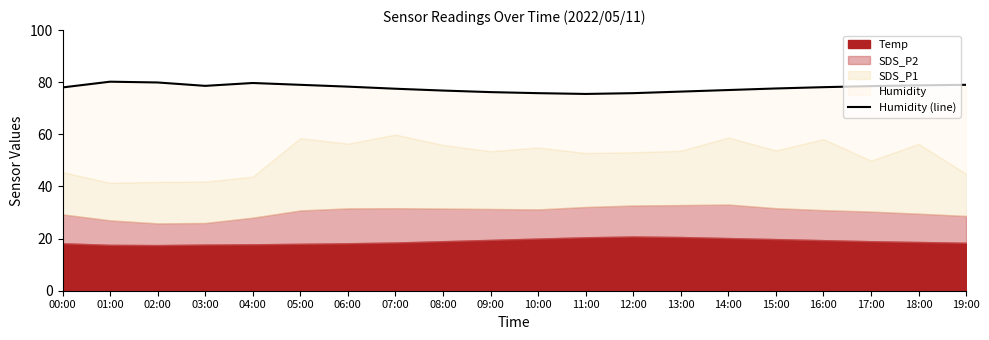

What is the sum of the values at 17:00 and 05:00?

157.5